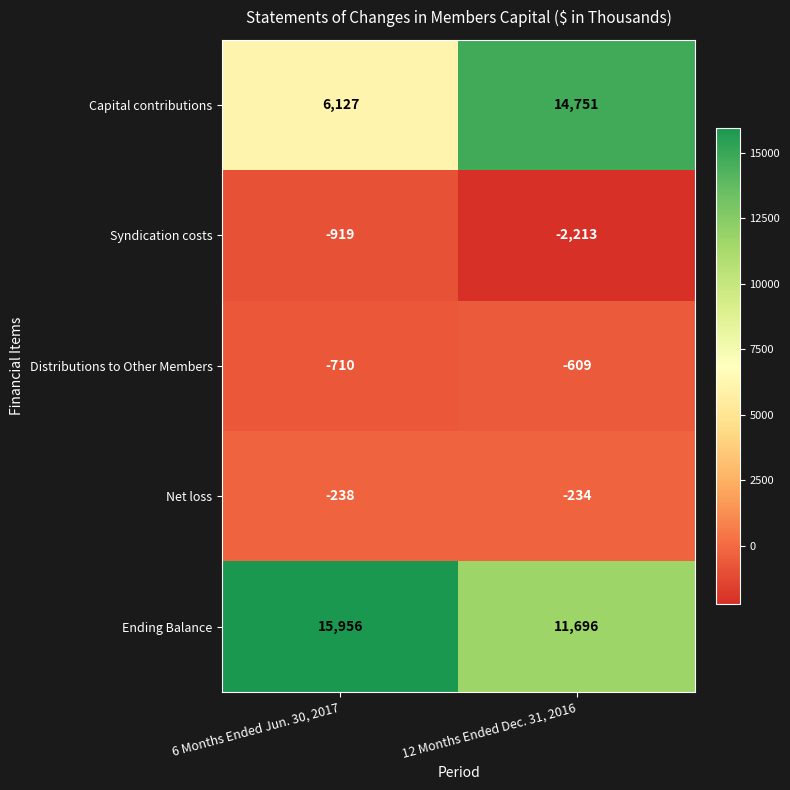

Count the number of data series in this chart.

5